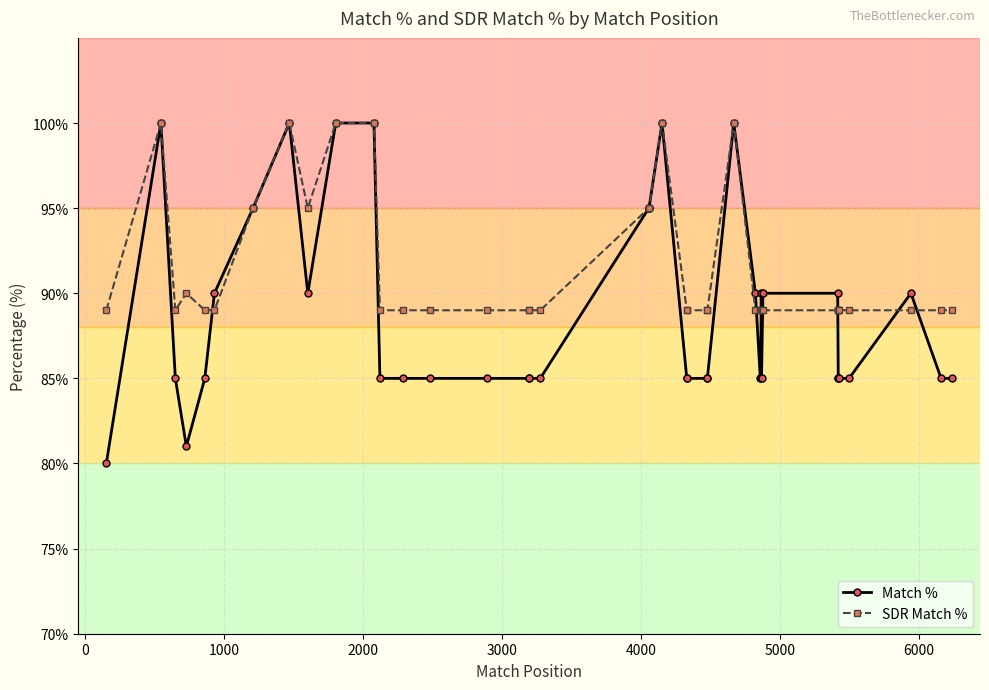

Does the chart display data point markers on the line(s)?

Yes